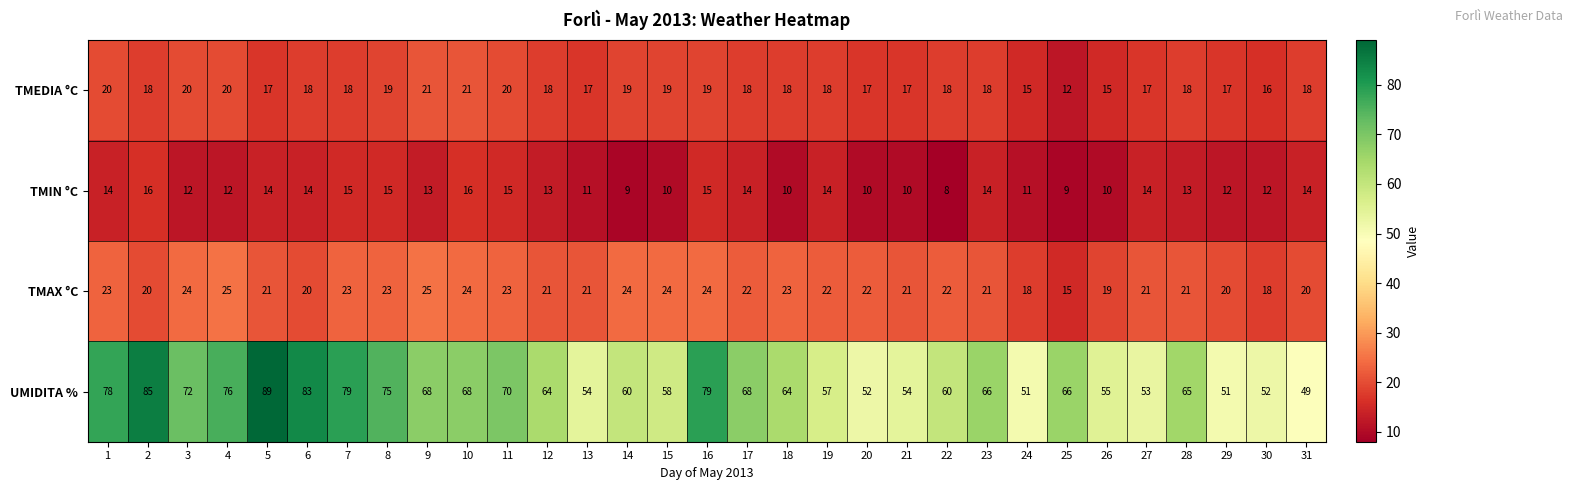

How many categories are shown in the chart?

31